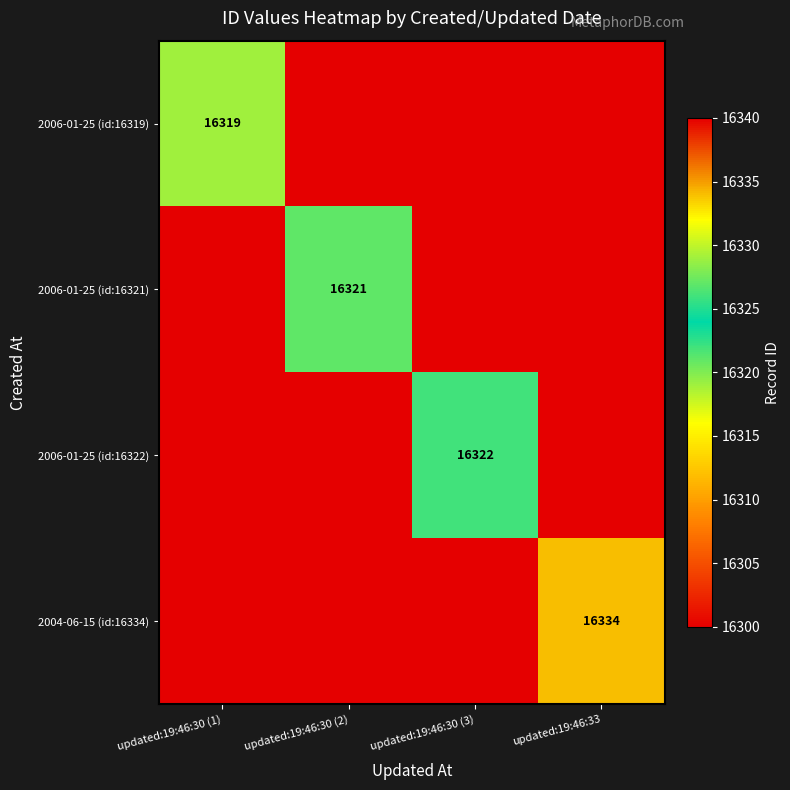

Is the value of 2006-01-25 (id:16321) at updated:19:46:30 (2) greater than the value of 2006-01-25 (id:16319) at updated:19:46:30 (1)?

Yes